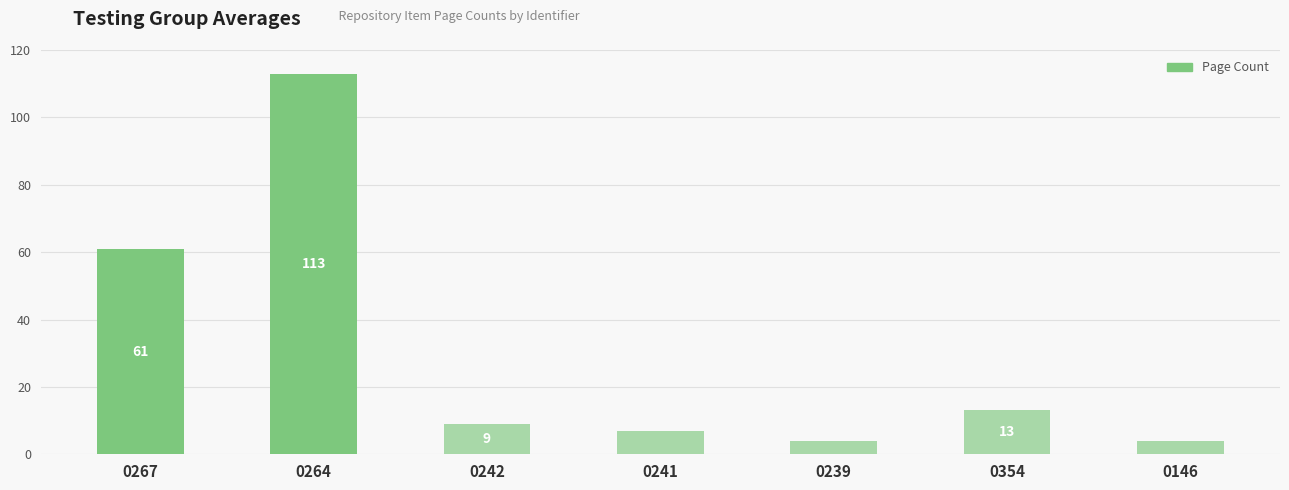

What is the maximum value shown in the chart?

113